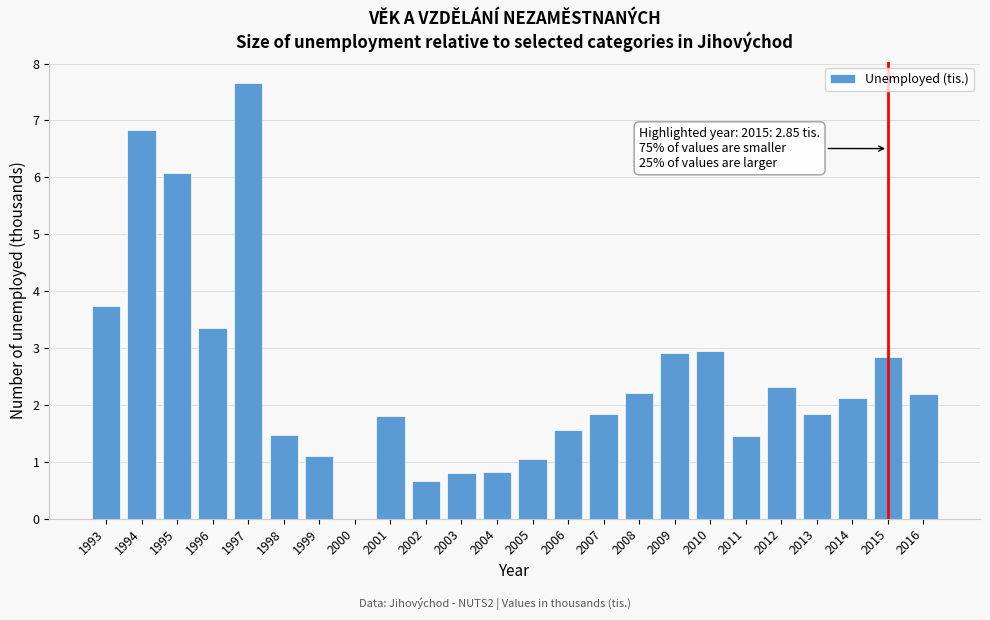

Reading left to right, extract all data points from this chart.

1993=3.7	1994=6.8	1995=6.1	1996=3.4	1997=7.7	1998=1.5	1999=1.1	2000=0.0	2001=1.8	2002=0.7	2003=0.8	2004=0.8	2005=1.1	2006=1.6	2007=1.8	2008=2.2	2009=2.9	2010=3.0	2011=1.5	2012=2.3	2013=1.8	2014=2.1	2015=2.8	2016=2.2